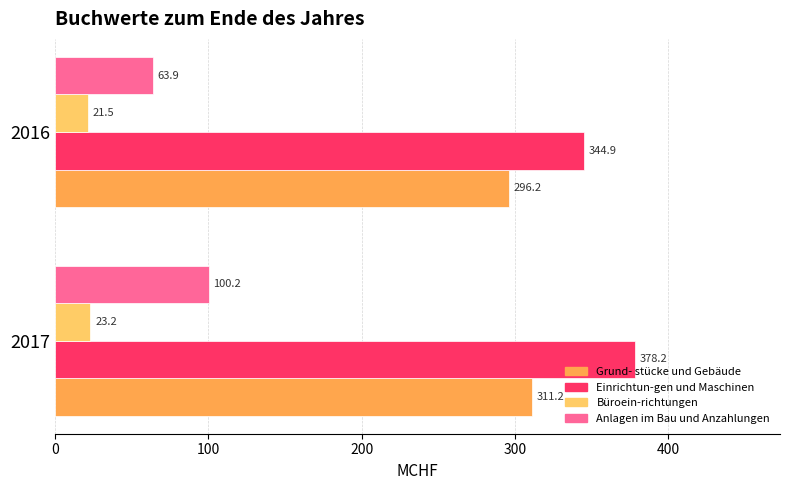

Which series has the largest range (max minus min)?

Anlagen im Bau und Anzahlungen